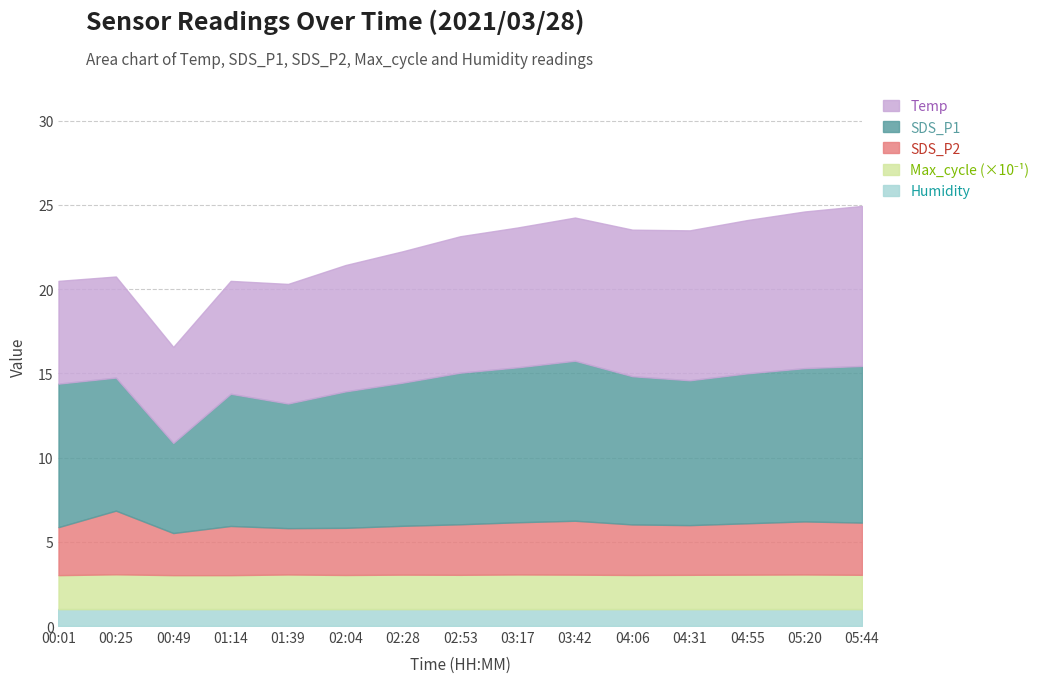

Which has a higher value, 00:49 or 04:06?

04:06